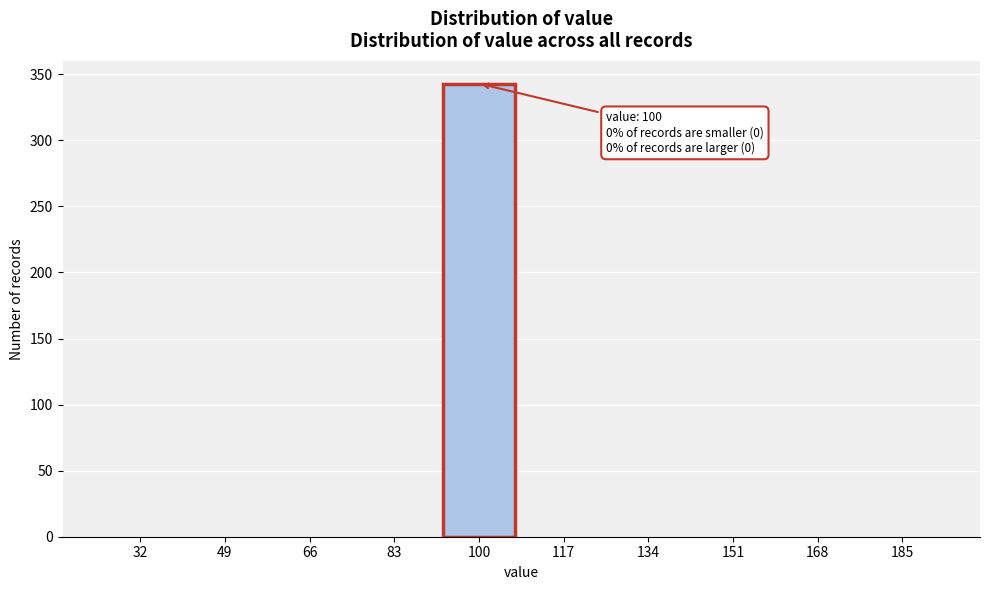

Reading left to right, what are all the values shown in this chart?

32=0	49=0	66=0	83=0	100=343	117=0	134=0	151=0	168=0	185=0